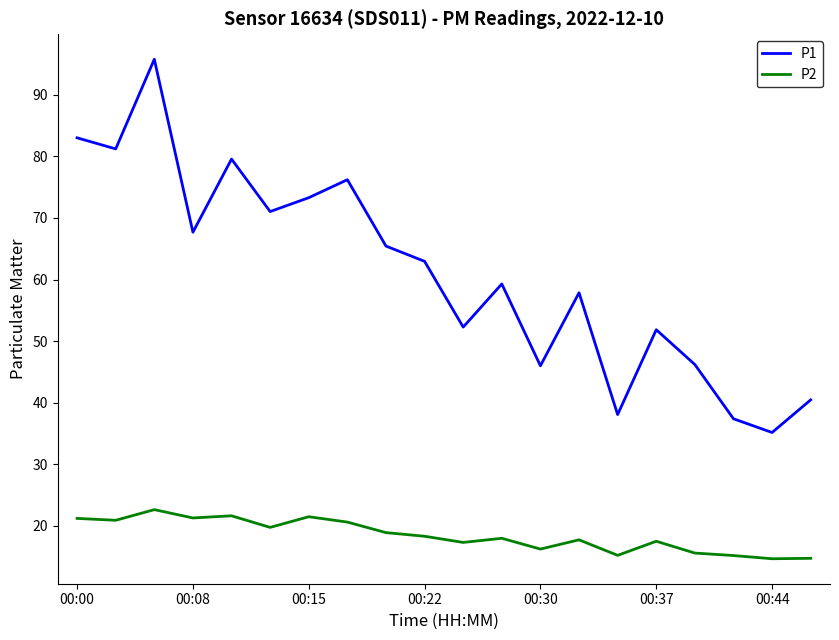

True or false: P1 and P2 intersect in this chart.

False